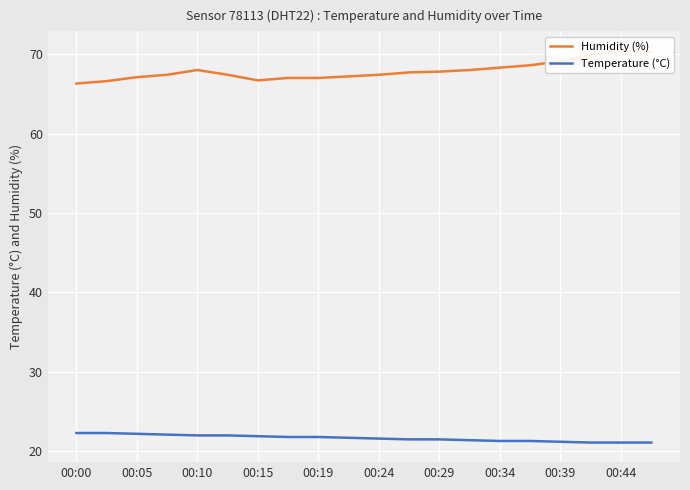

Reading right to left, extract all data points from this chart.

Humidity (%): 70.3	70.4	69.9	69.1	68.6	68.3	68.0	67.8	67.7	67.4	67.2	67.0	67.0	66.7	67.4	68.0	67.4	67.1	66.6	66.3
Temperature (°C): 21.1	21.1	21.1	21.2	21.3	21.3	21.4	21.5	21.5	21.6	21.7	21.8	21.8	21.9	22.0	22.0	22.1	22.2	22.3	22.3